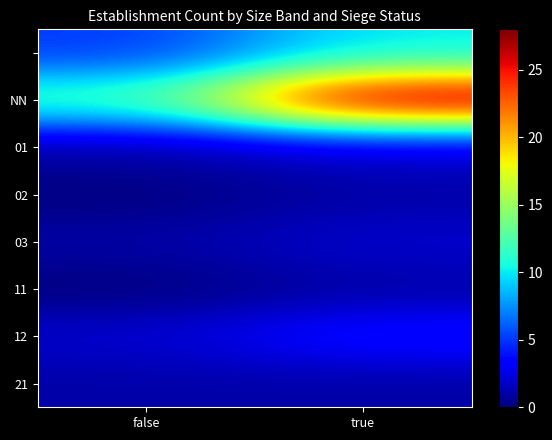

What is the maximum value shown in the chart?

28